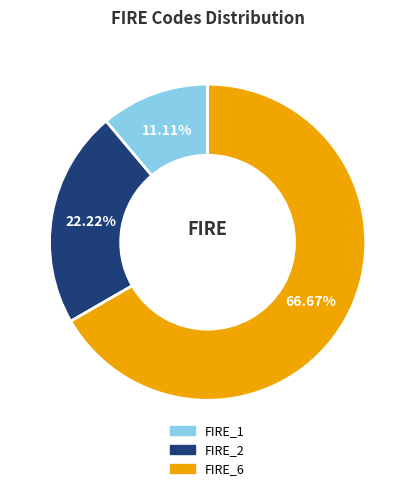

Rank the categories by value from lowest to highest.

FIRE_1, FIRE_2, FIRE_6